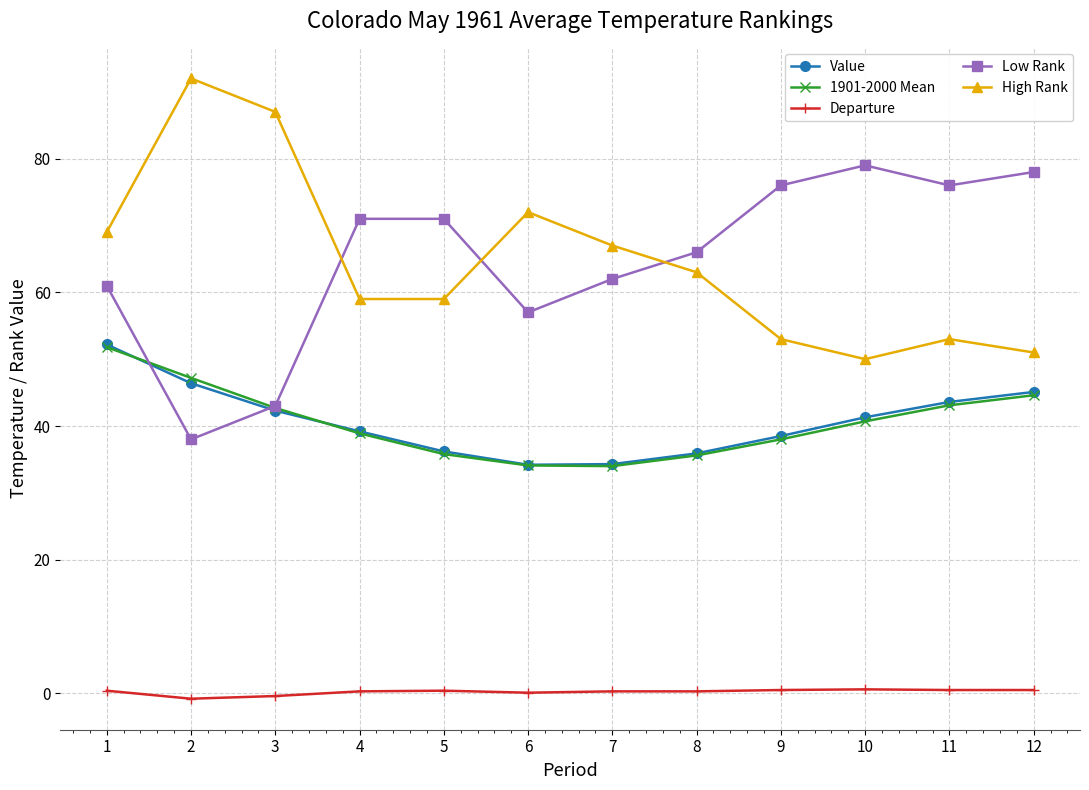

Between which two adjacent categories do Low Rank and High Rank first intersect?

3 and 4